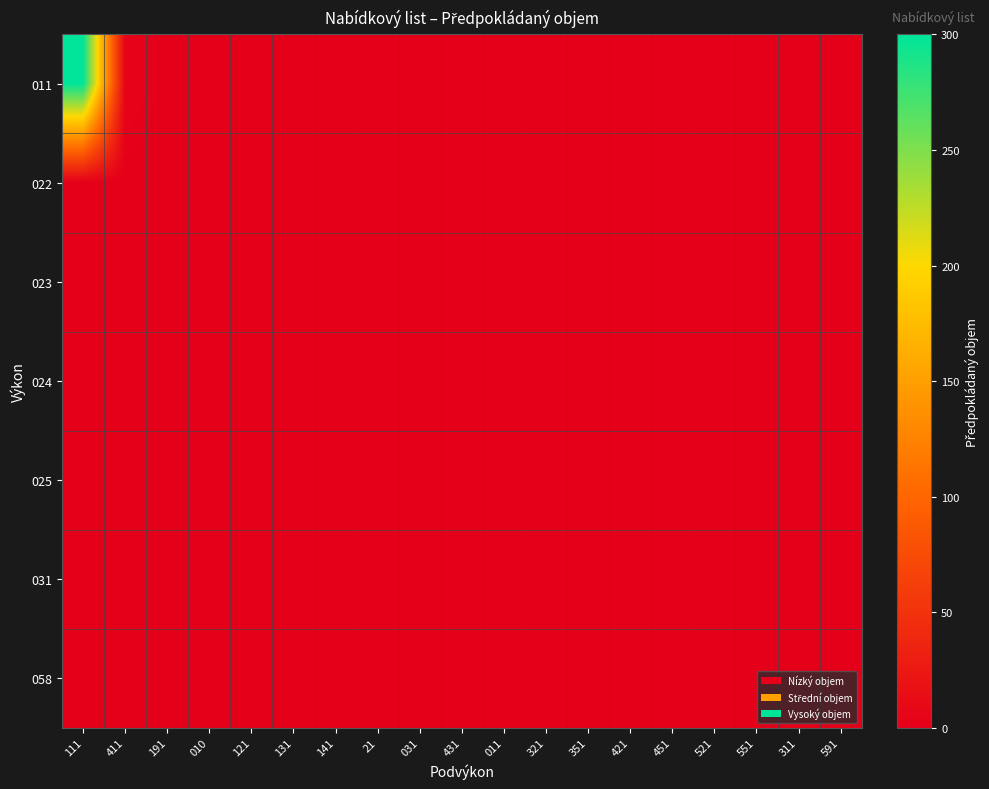

Which series has the widest spread of values?

011